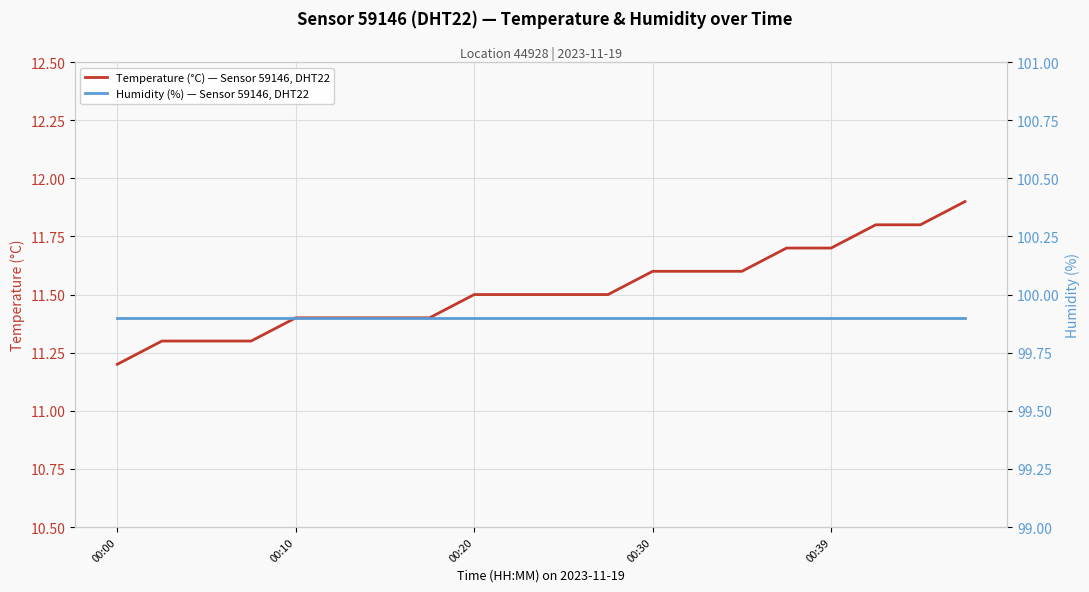

What is the difference between the highest and lowest values at 00:00?

88.7